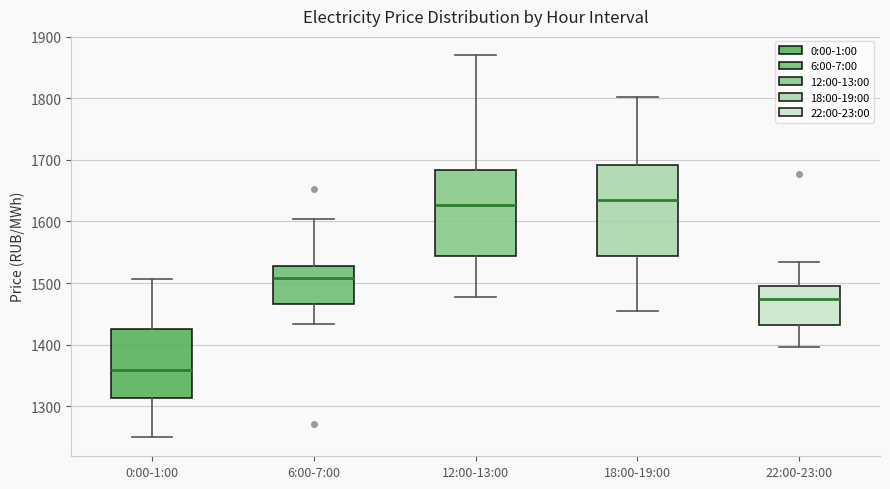

Where is the lower edge of the box for 18:00-19:00 on the y-axis? The values are not printed on the chart, so give them approximately, as read against the axis.

1540